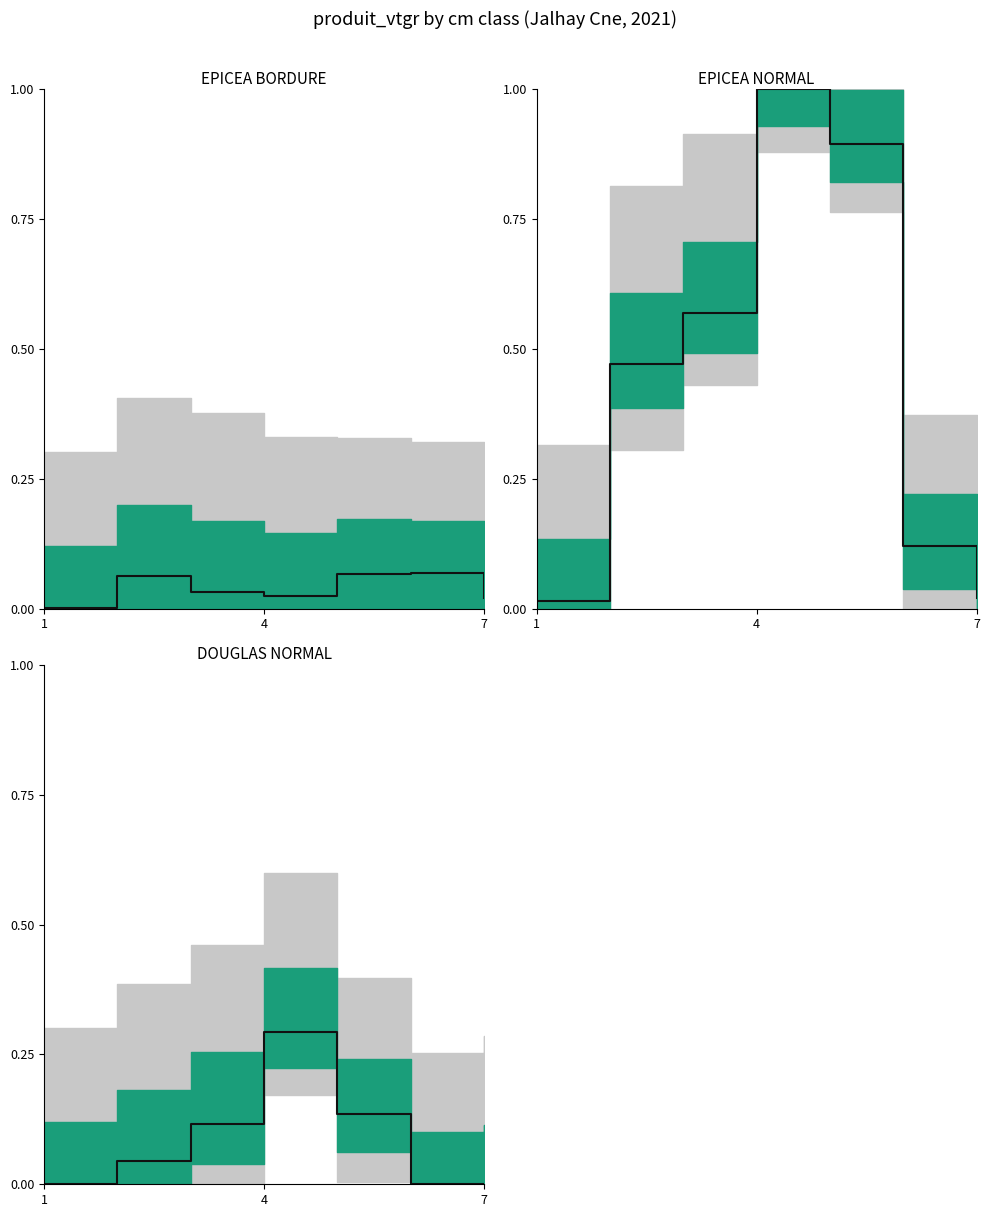

Count the number of data series in this chart.

3